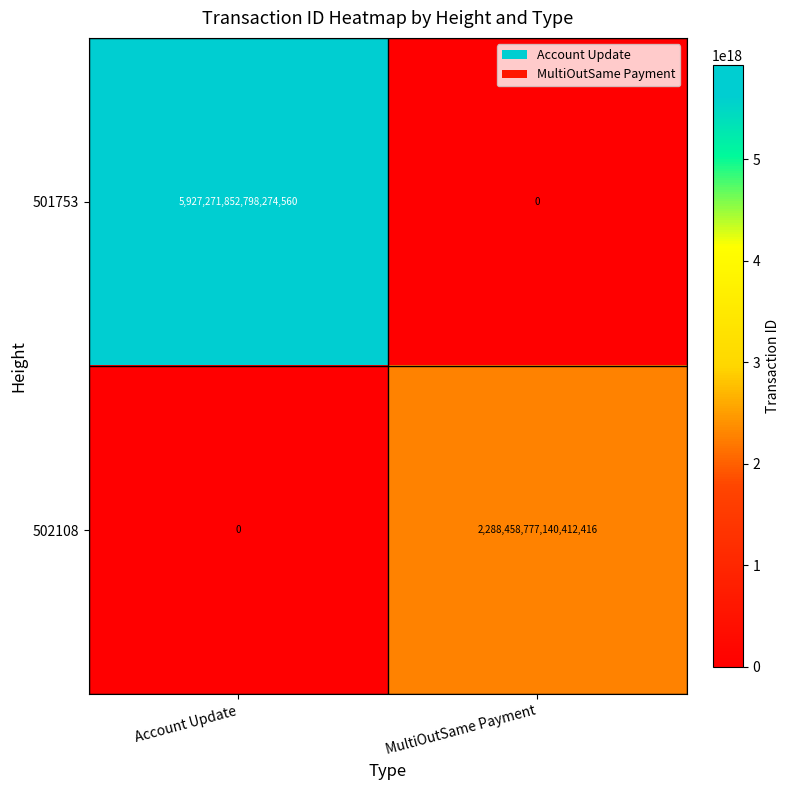

List the series in order of their overall mean, highest first.

501753, 502108